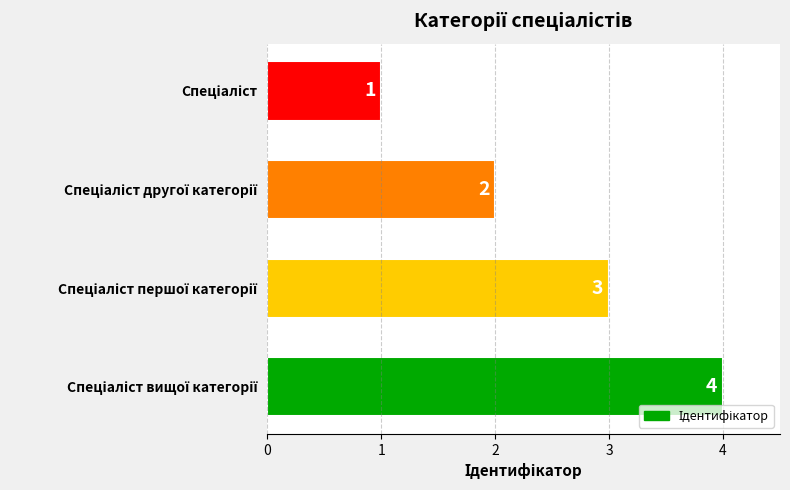

Are the bars horizontal?

Yes